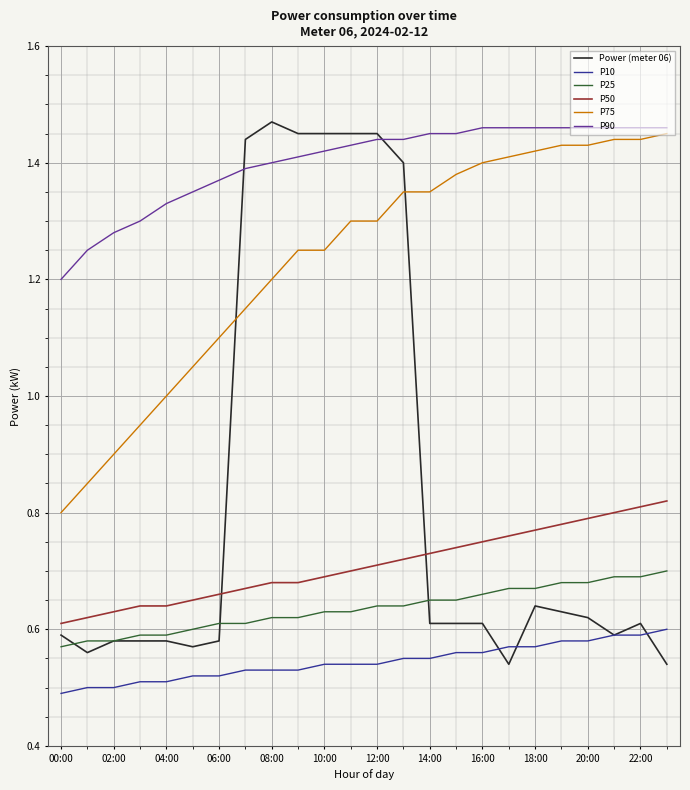

Which series has the largest total across all categories?

P90